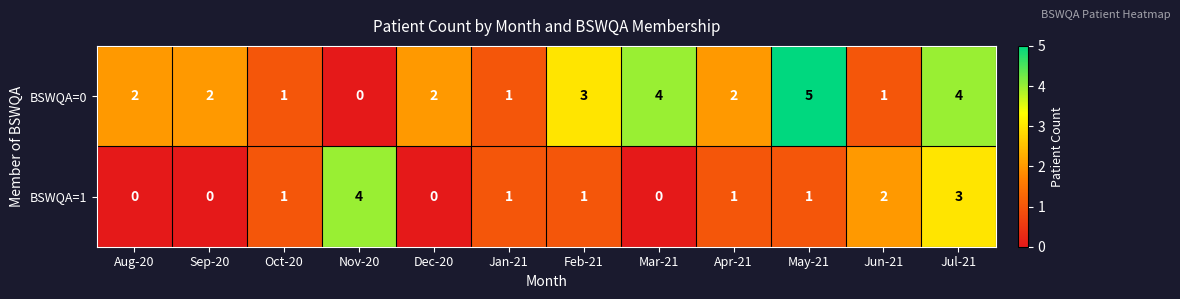

What is the sum of all BSWQA=1 values?

14